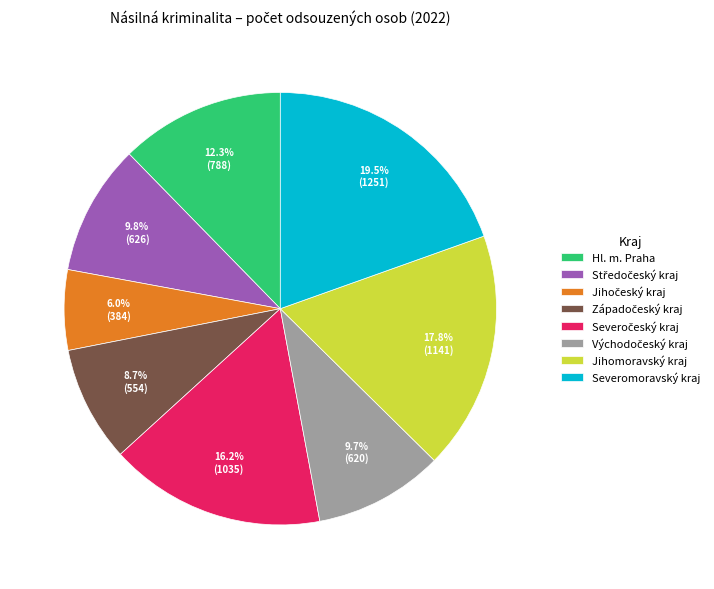

To the nearest percent, what percentage of the pie is Hl. m. Praha?

12%